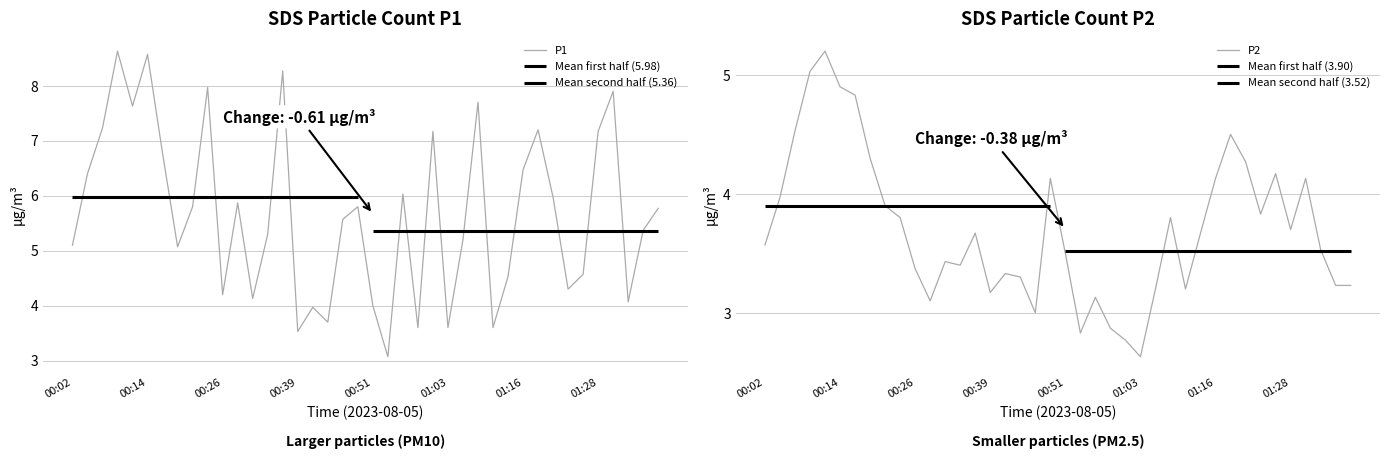

What is the sum of all P1 values?

226.8